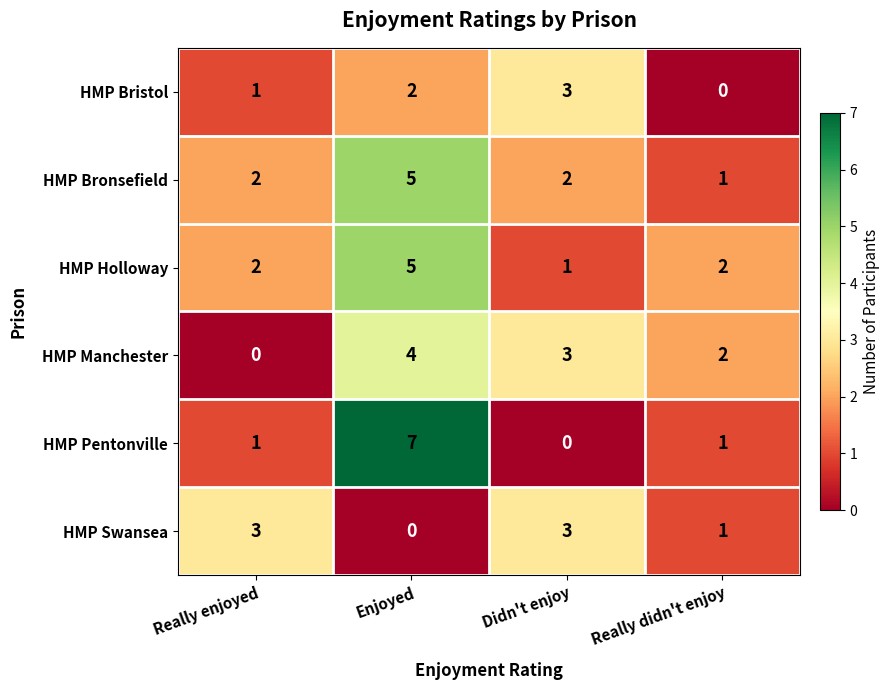

Reading right to left, what are all the values shown in this chart?

HMP Bristol: Really didn't enjoy=0	Didn't enjoy=3	Enjoyed=2	Really enjoyed=1
HMP Bronsefield: Really didn't enjoy=1	Didn't enjoy=2	Enjoyed=5	Really enjoyed=2
HMP Holloway: Really didn't enjoy=2	Didn't enjoy=1	Enjoyed=5	Really enjoyed=2
HMP Manchester: Really didn't enjoy=2	Didn't enjoy=3	Enjoyed=4	Really enjoyed=0
HMP Pentonville: Really didn't enjoy=1	Didn't enjoy=0	Enjoyed=7	Really enjoyed=1
HMP Swansea: Really didn't enjoy=1	Didn't enjoy=3	Enjoyed=0	Really enjoyed=3